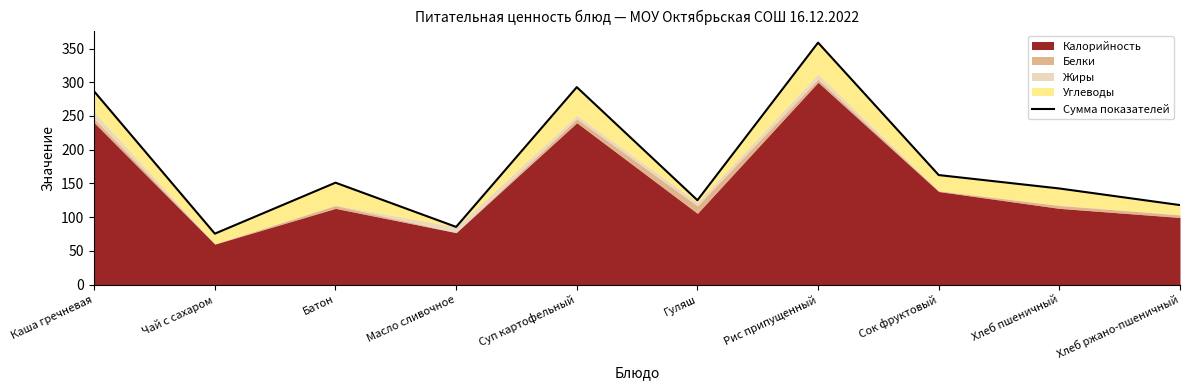

The value at Суп картофельный is 292.8. True or false?

True